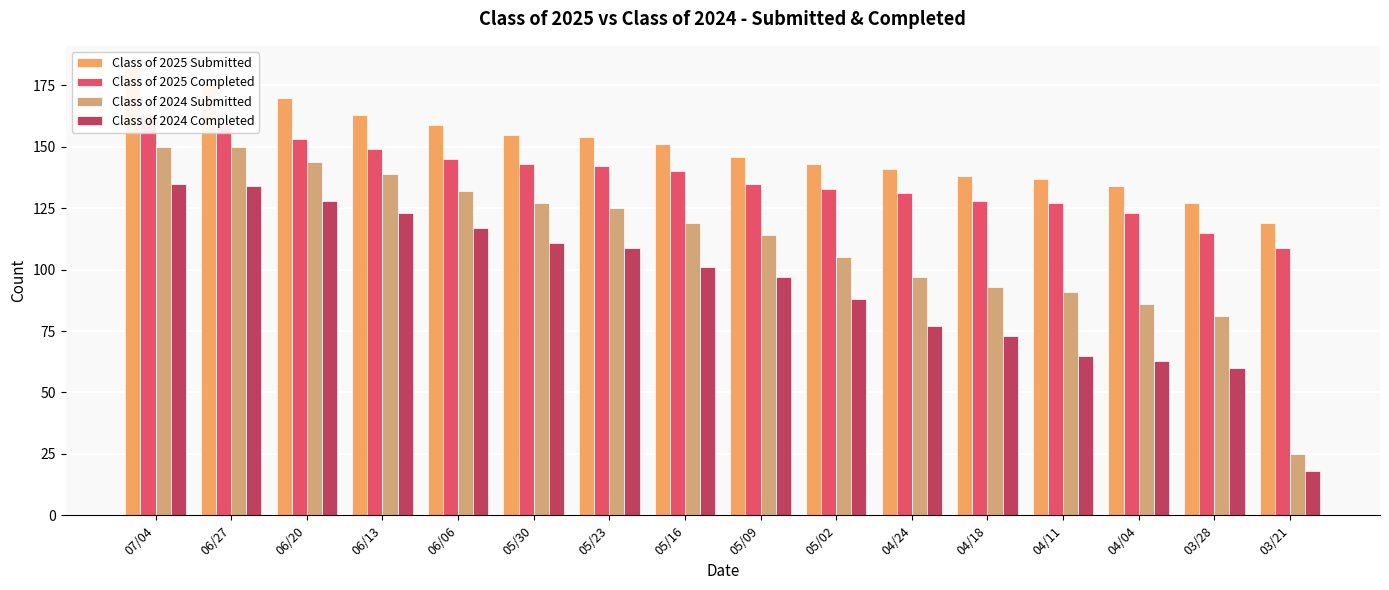

At which category is the sum across all series the highest?

07/04